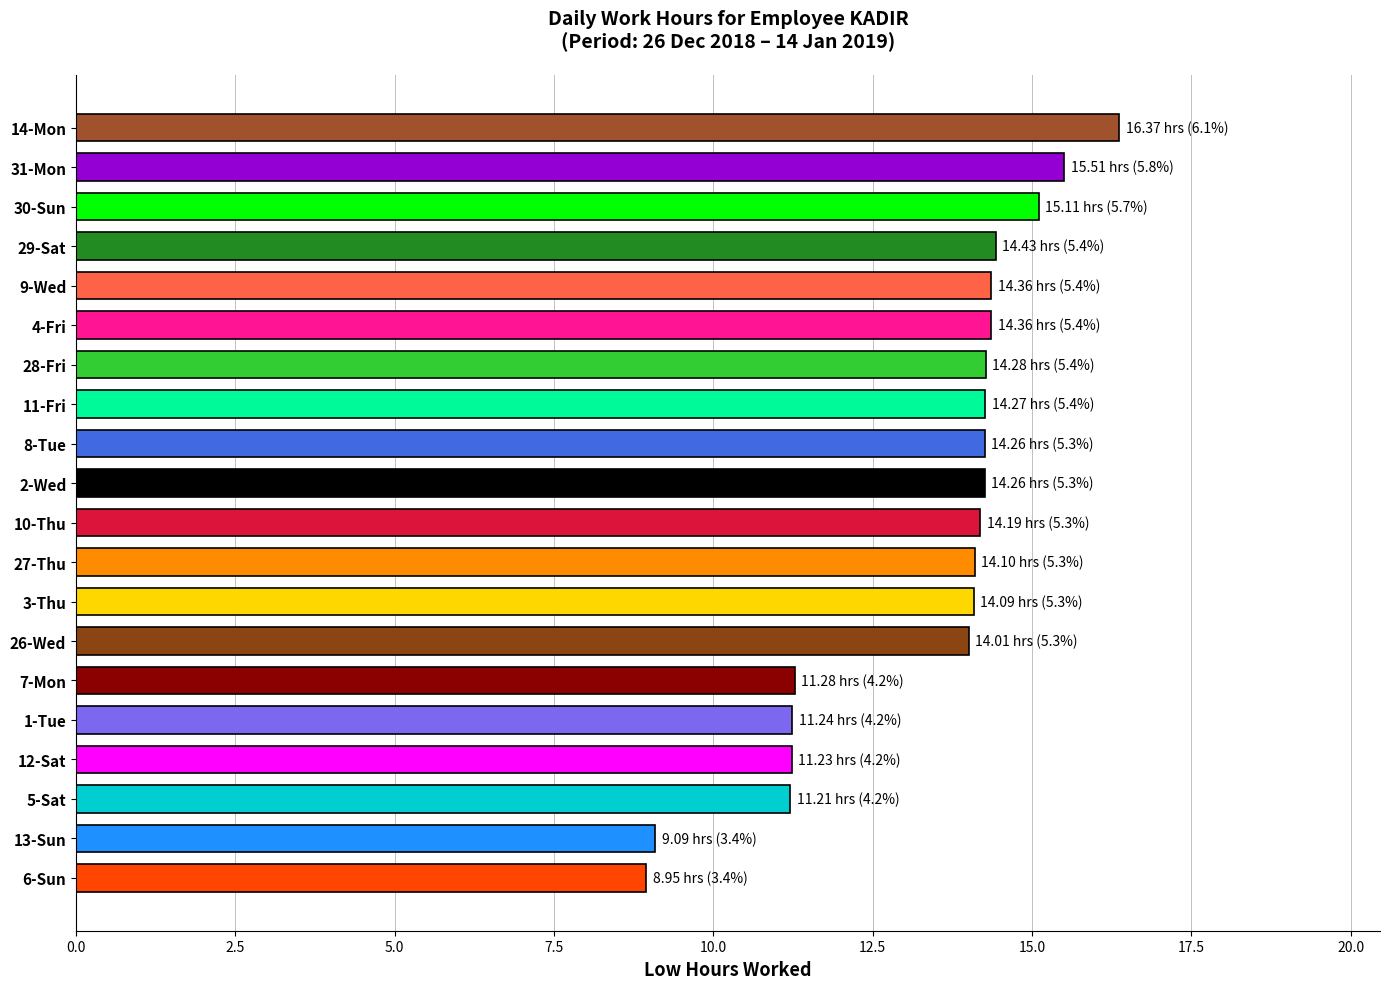

What is the approximate value at 26-Wed?

14.0